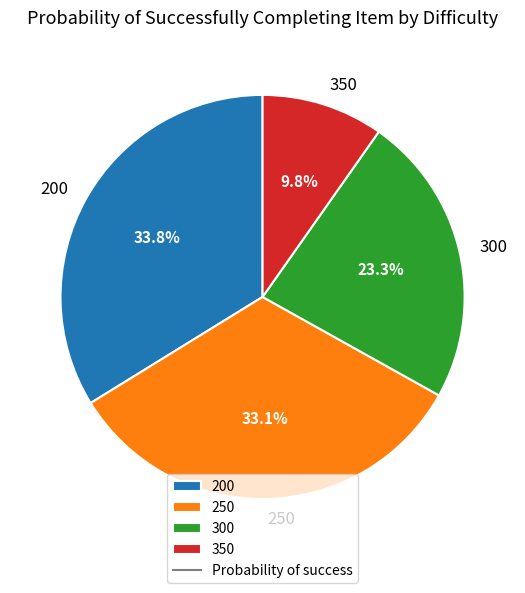

Which category has the smallest portion of the pie?

350